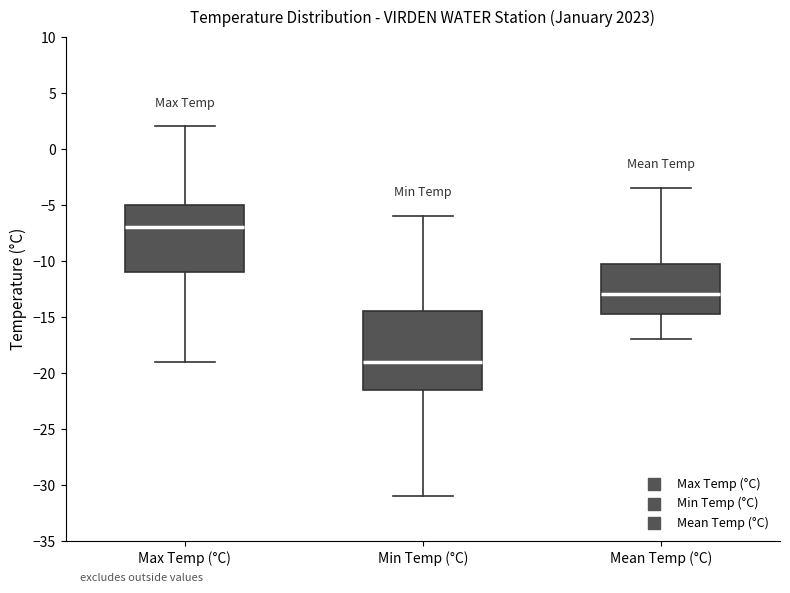

Where is the lower edge of the box for Max Temp (°C) on the y-axis? The values are not printed on the chart, so give them approximately, as read against the axis.

-11.0